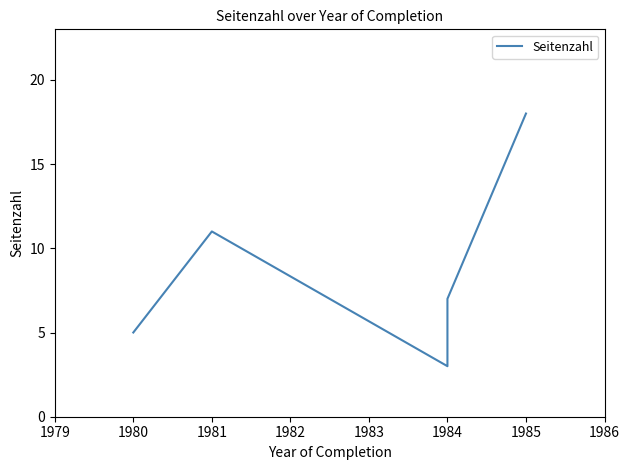

How many distinct data groups are displayed?

1